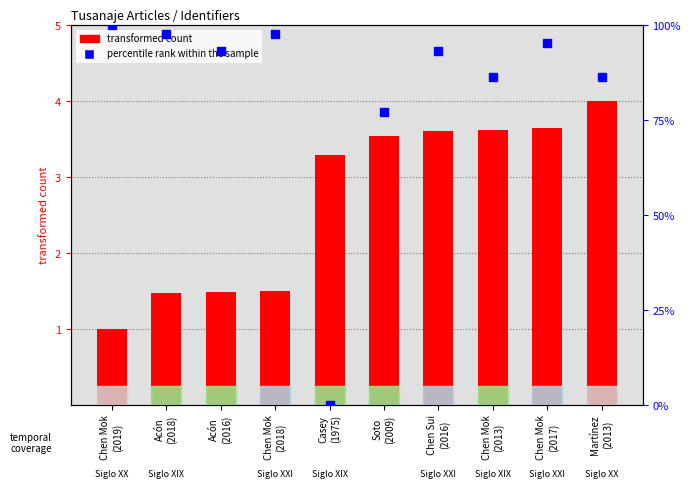

What is the label of the 6th bar from the left?

Soto
(2009)